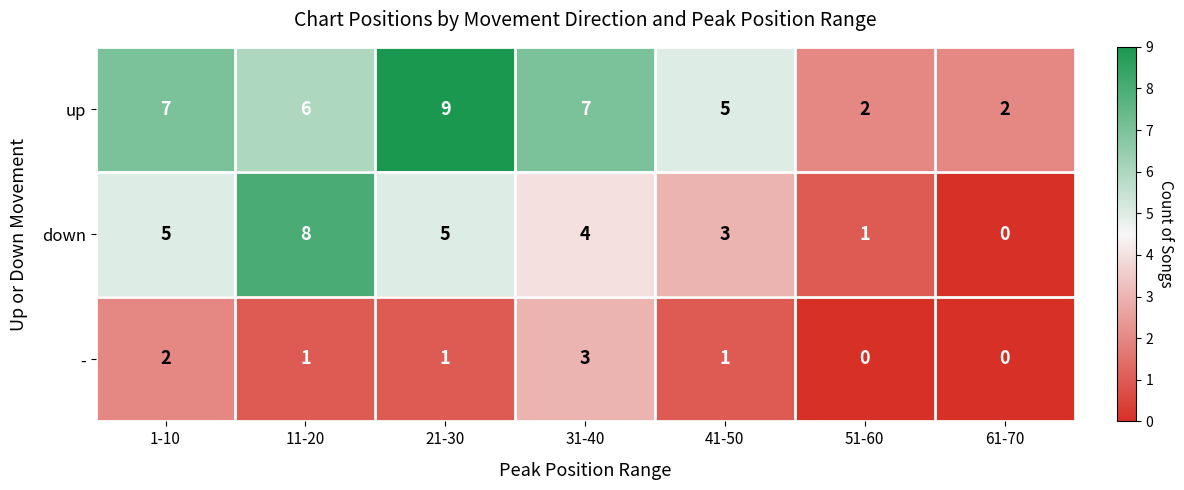

What is the total value across all series at 51-60?

3